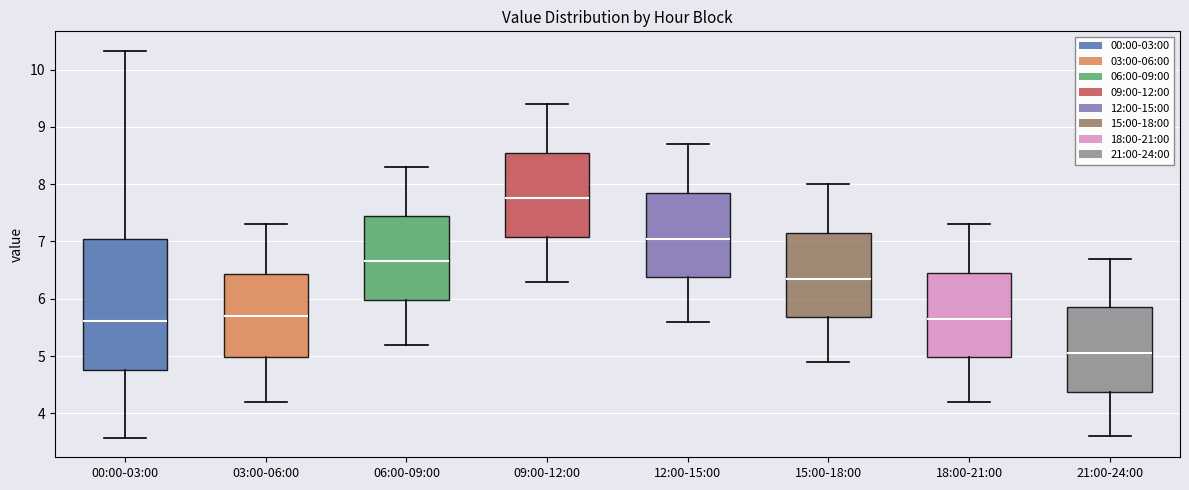

Comparing the boxes themselves (not the whiskers), which one is the tallest?

00:00-03:00